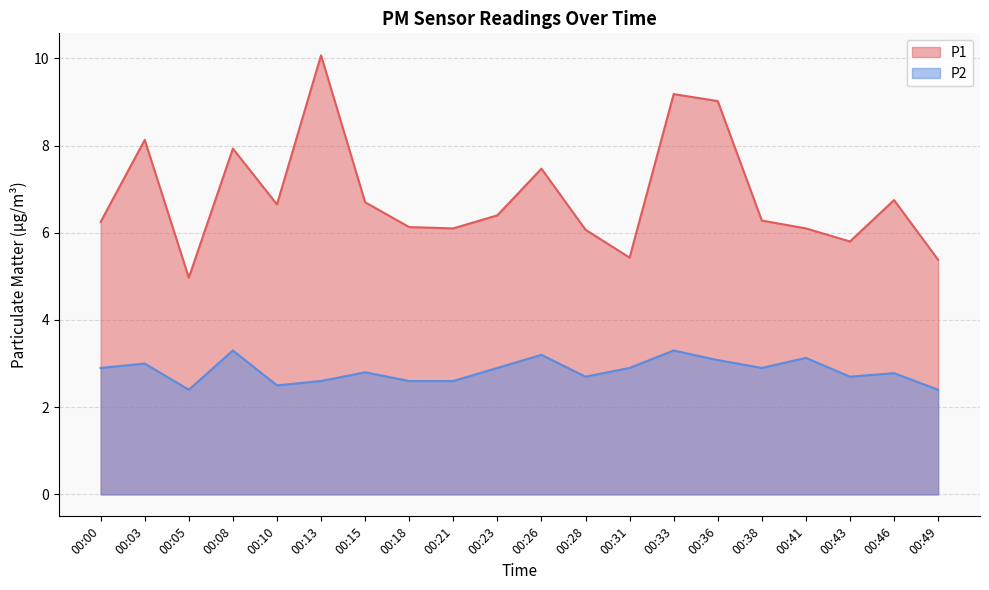

Between 00:13 and 00:21, which is larger?

00:13